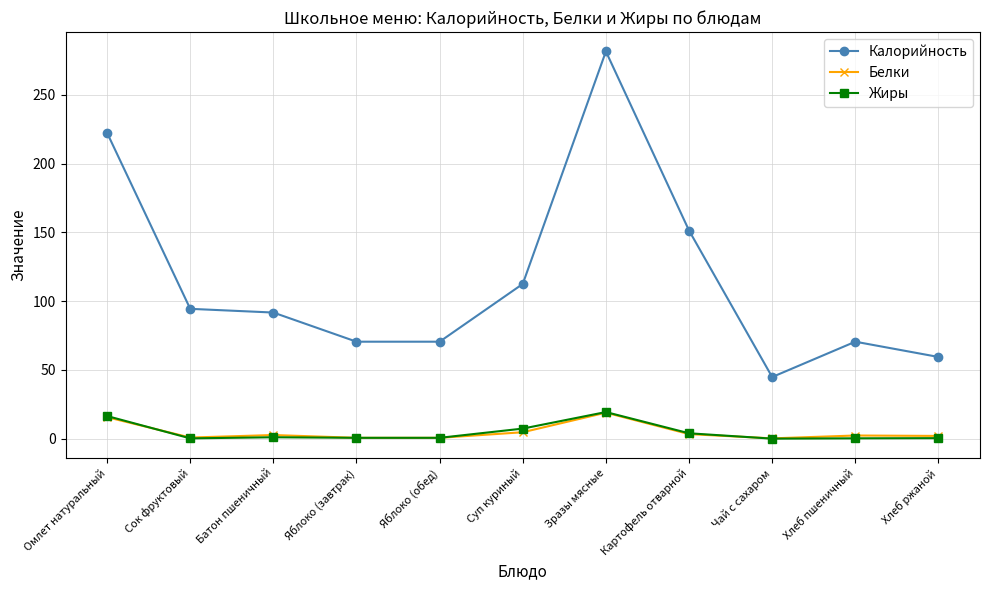

True or false: Белки and Калорийность cross at least once.

False